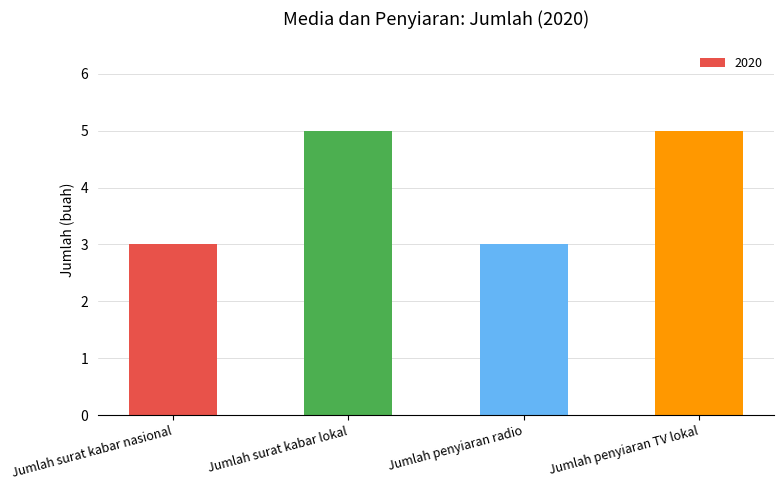

The chart shows a value of 3 at Jumlah surat kabar nasional. True or false?

True